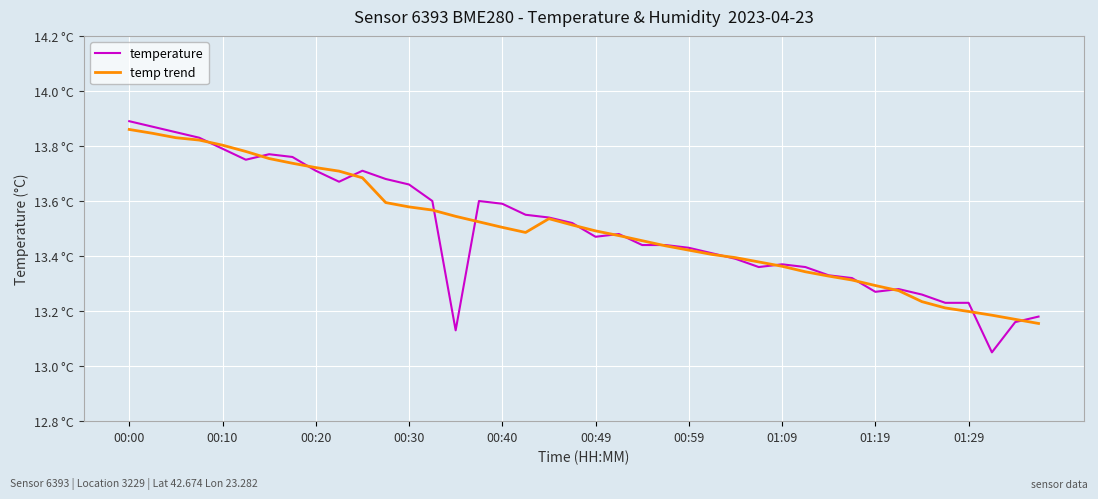

What is the greatest value displayed?

13.9